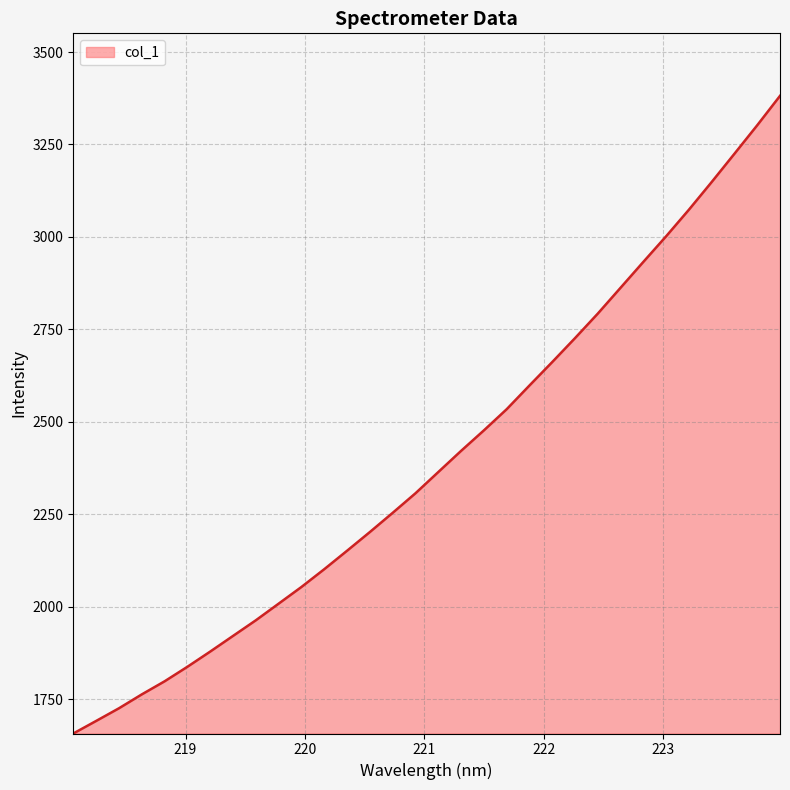

What is the maximum value shown in the chart?

3381.4